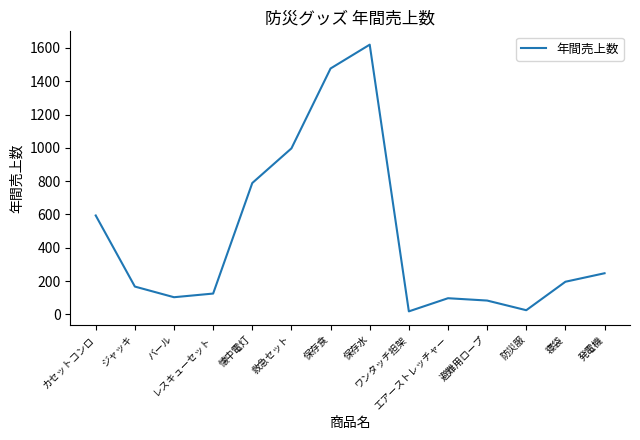

Between レスキューセット and ワンタッチ担架, which is larger?

レスキューセット